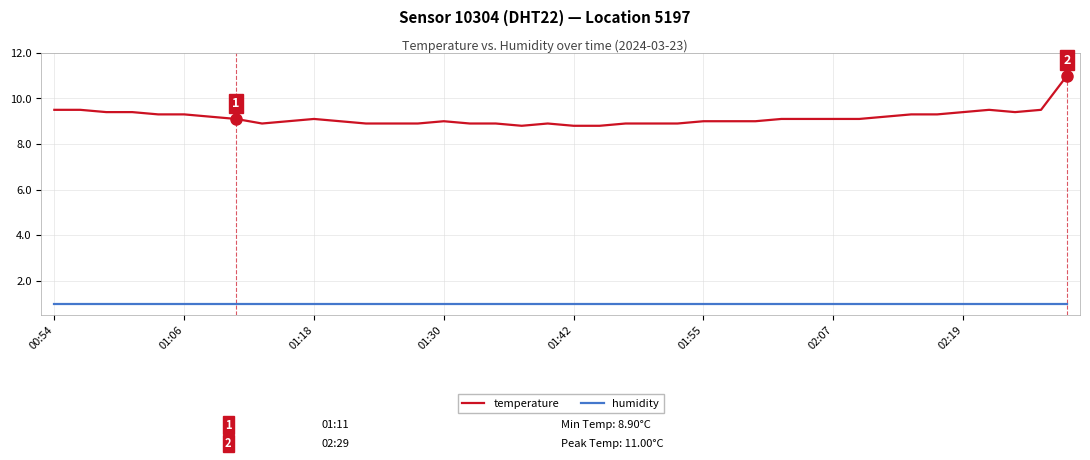

What is the greatest value displayed?

11.0